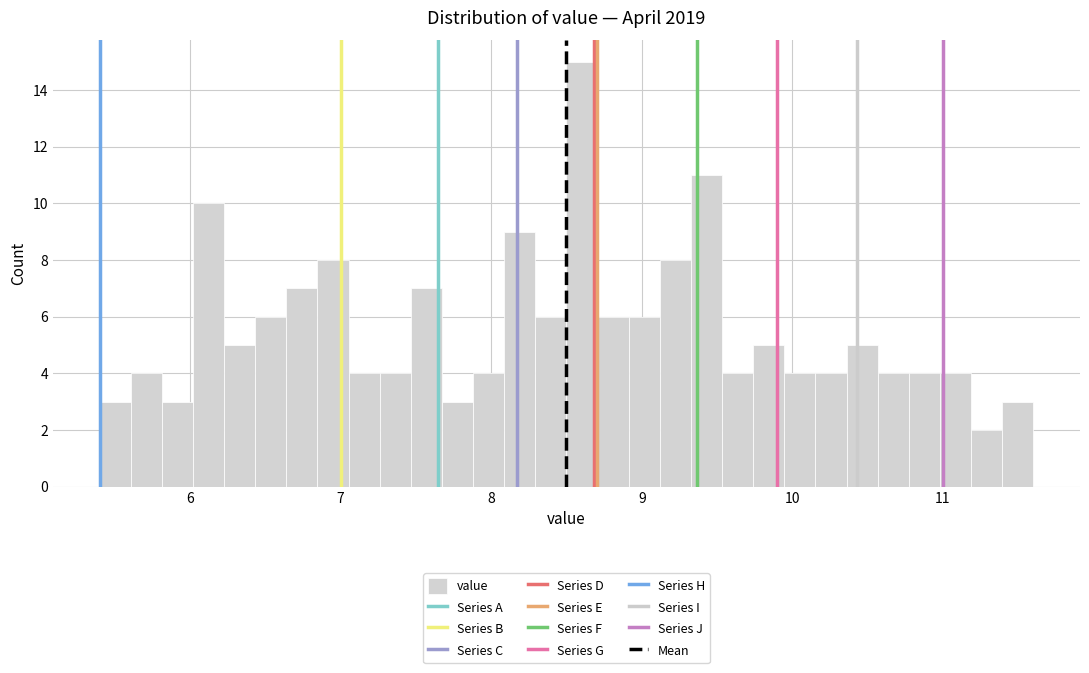

Around what value on the x-axis is the tallest bar? Give the approximate position of its centre, as read against the axis.

8.6